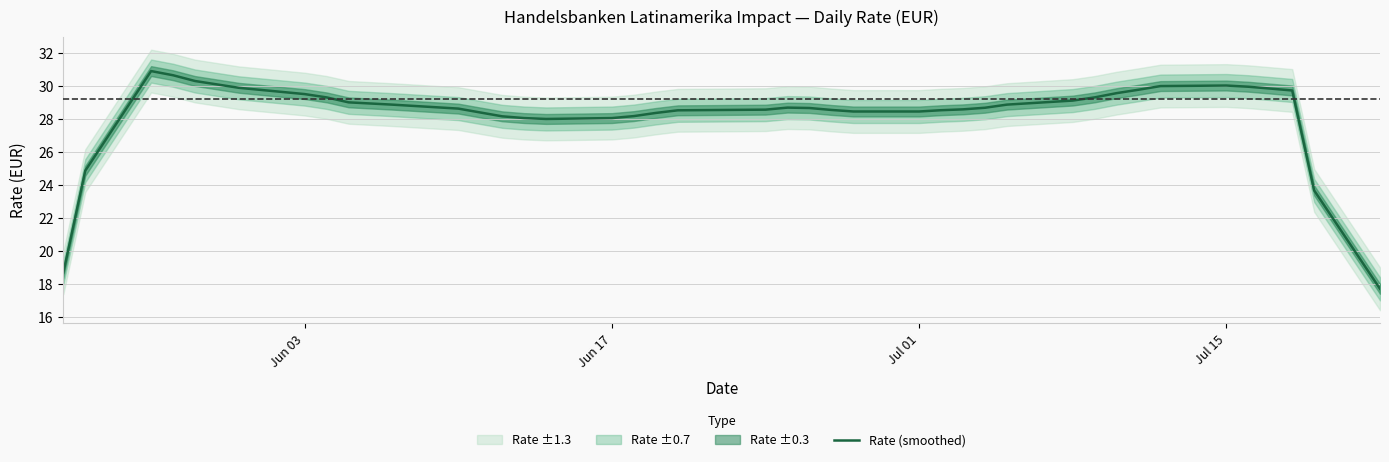

Does the chart display data point markers on the line(s)?

No